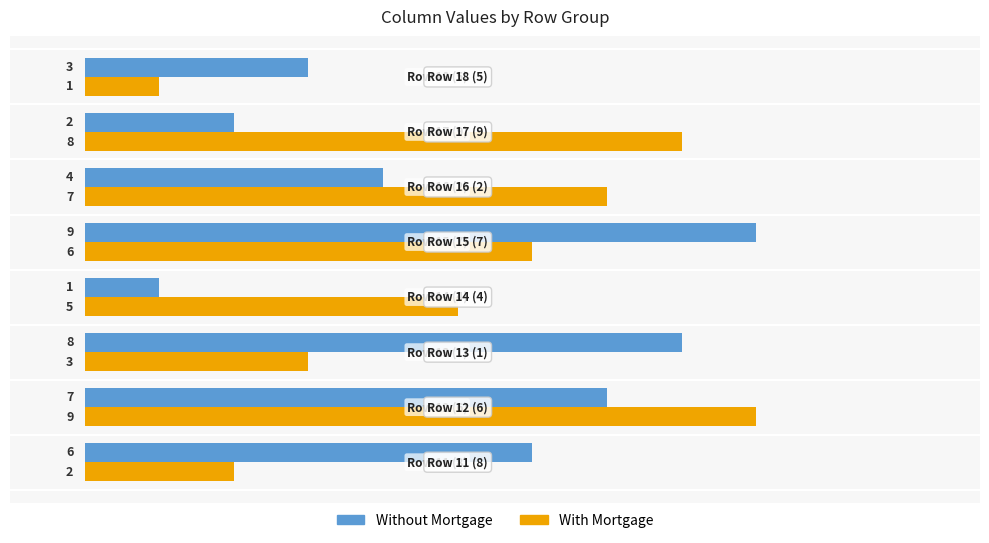

List the series in order of their overall mean, lowest first.

Without Mortgage, With Mortgage